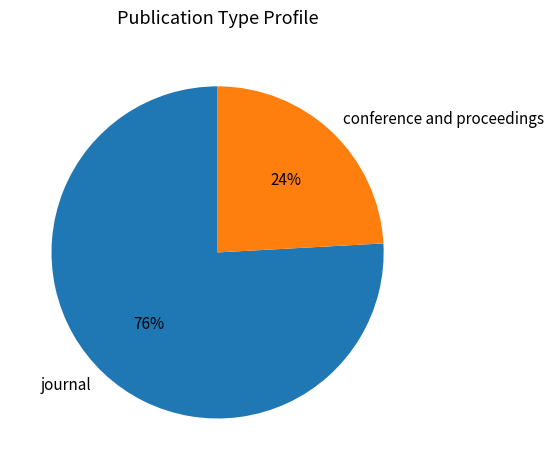

To the nearest percent, what portion does conference and proceedings represent?

24%